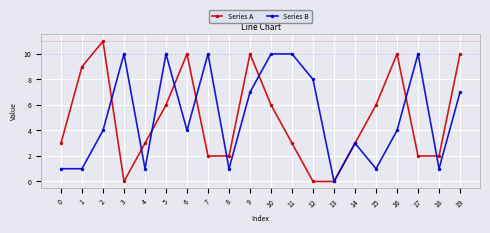

The value of Series A at 18 is 3. True or false?

False